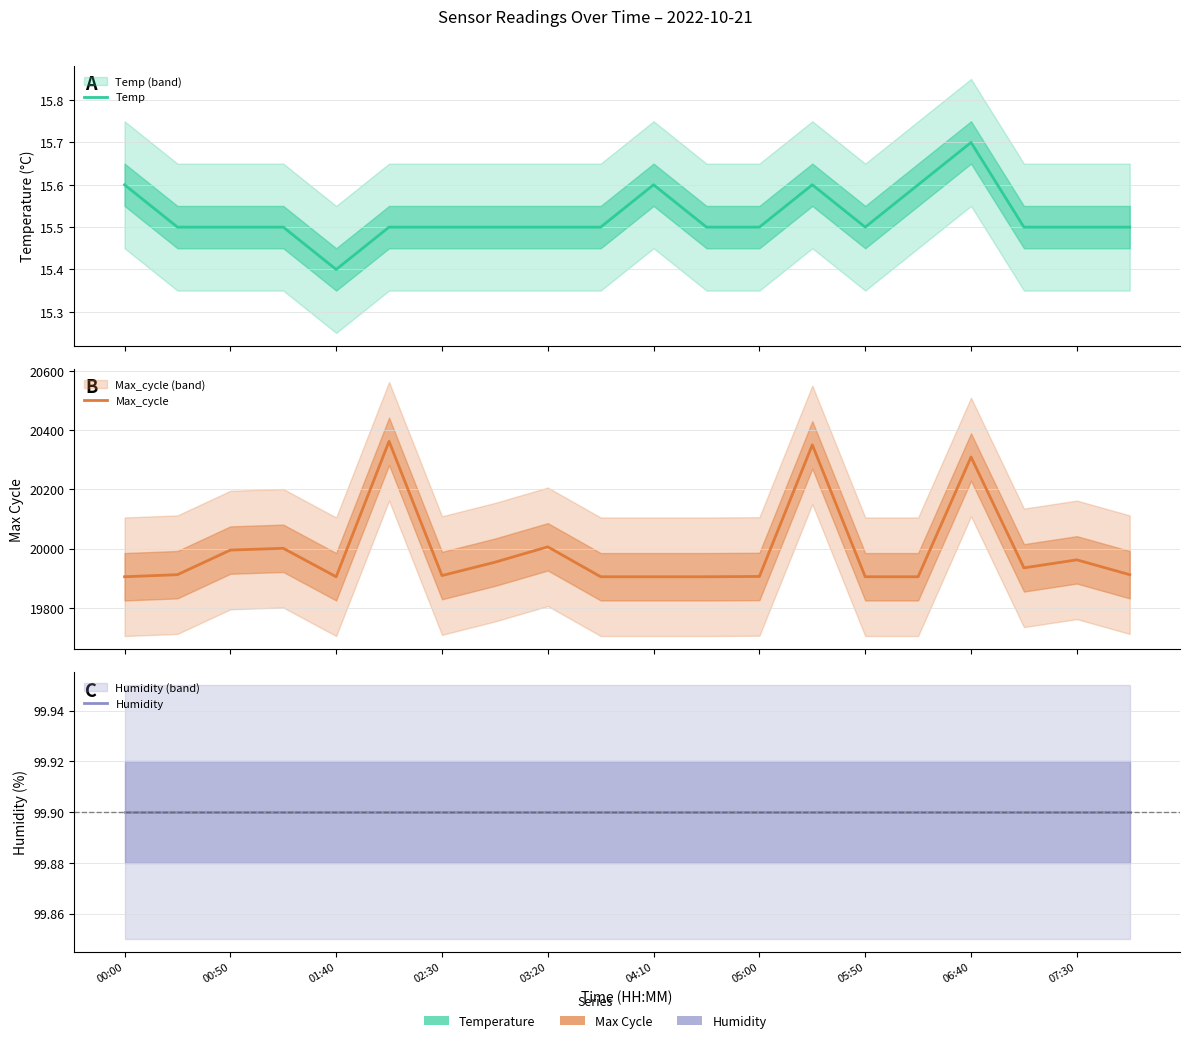

True or false: Temp has a value of 15.5 at 02:30.

True